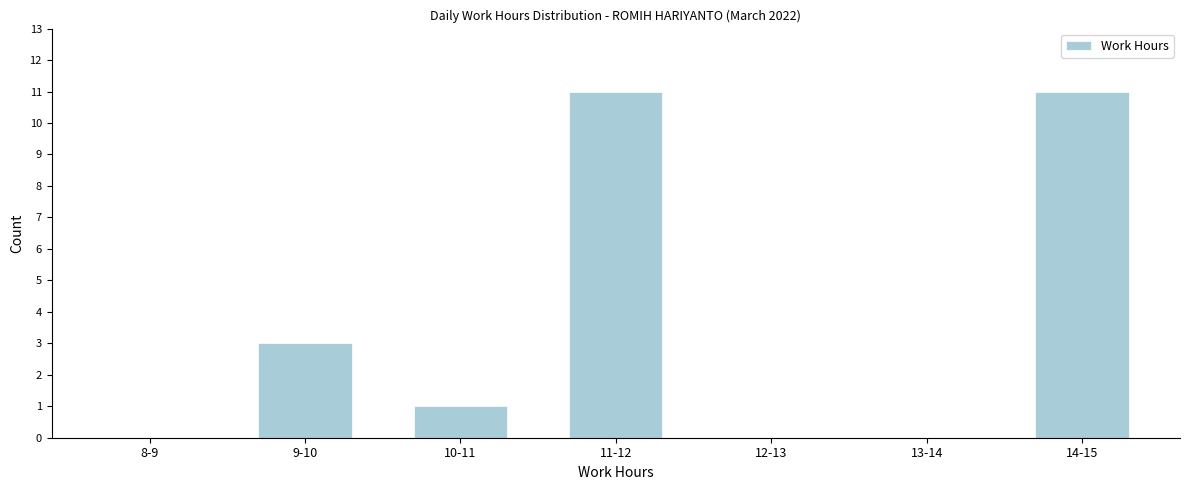

Reading right to left, extract all data points from this chart.

14-15=11	13-14=0	12-13=0	11-12=11	10-11=1	9-10=3	8-9=0